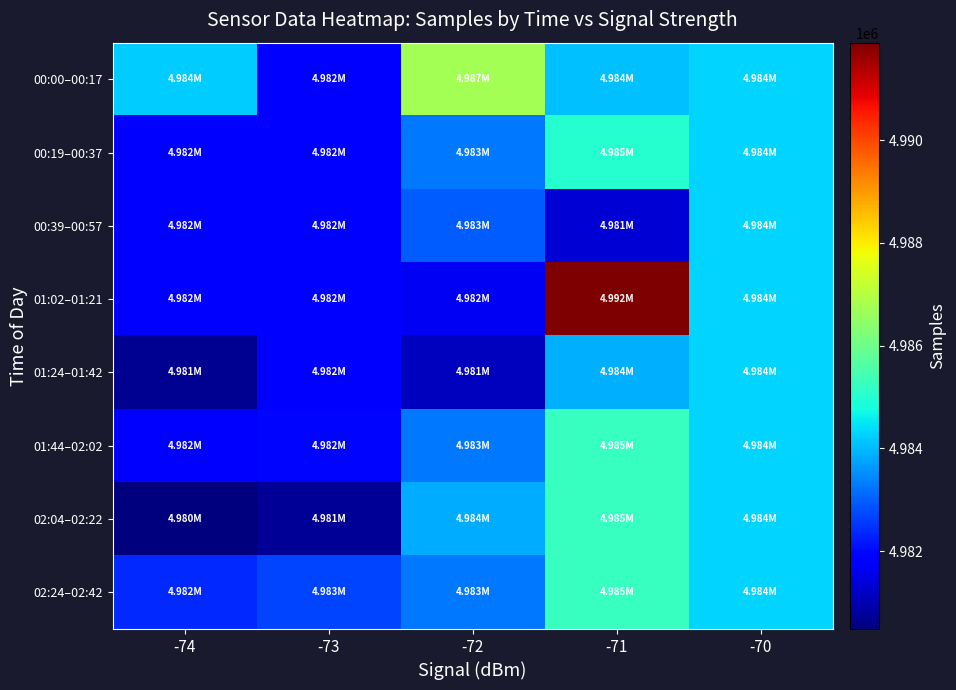

Which has a higher value, -73 or -74?

-74